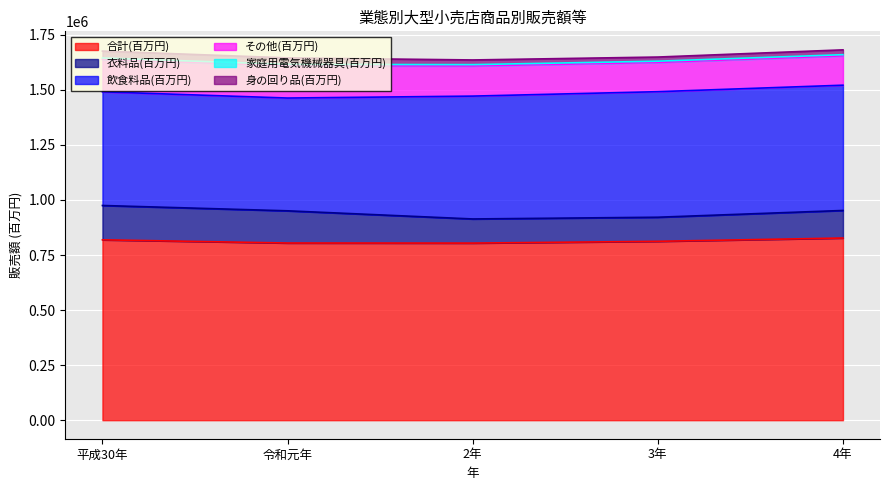

Rank the categories by 飲食料品(百万円) value from lowest to highest.

令和元年, 平成30年, 2年, 4年, 3年